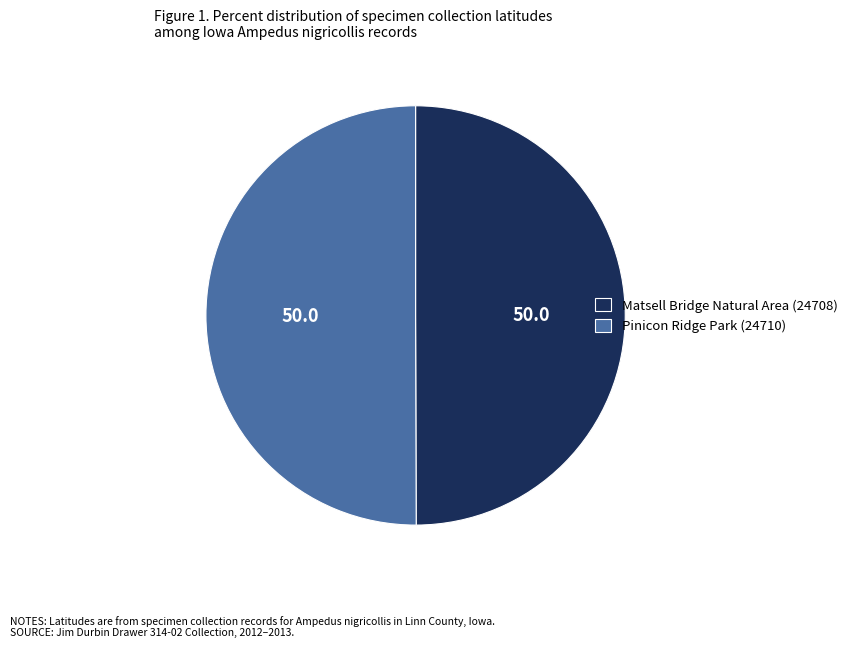

Is the sum of Pinicon Ridge Park (24710) and Matsell Bridge Natural Area (24708) greater than half?

Yes